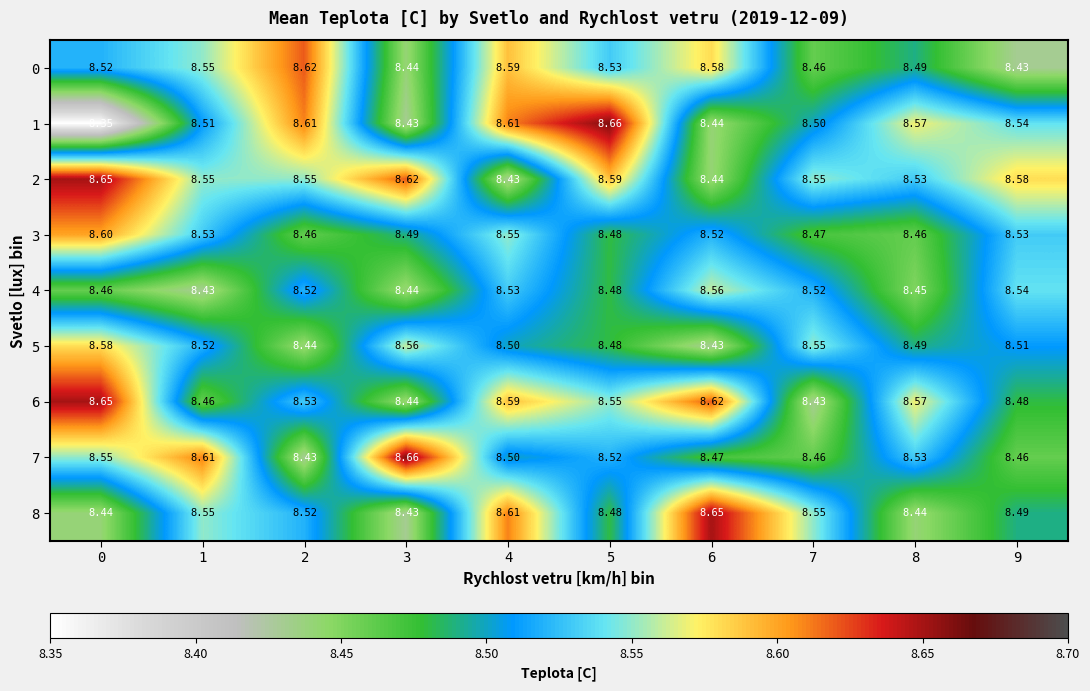

How many categories are shown in the chart?

10